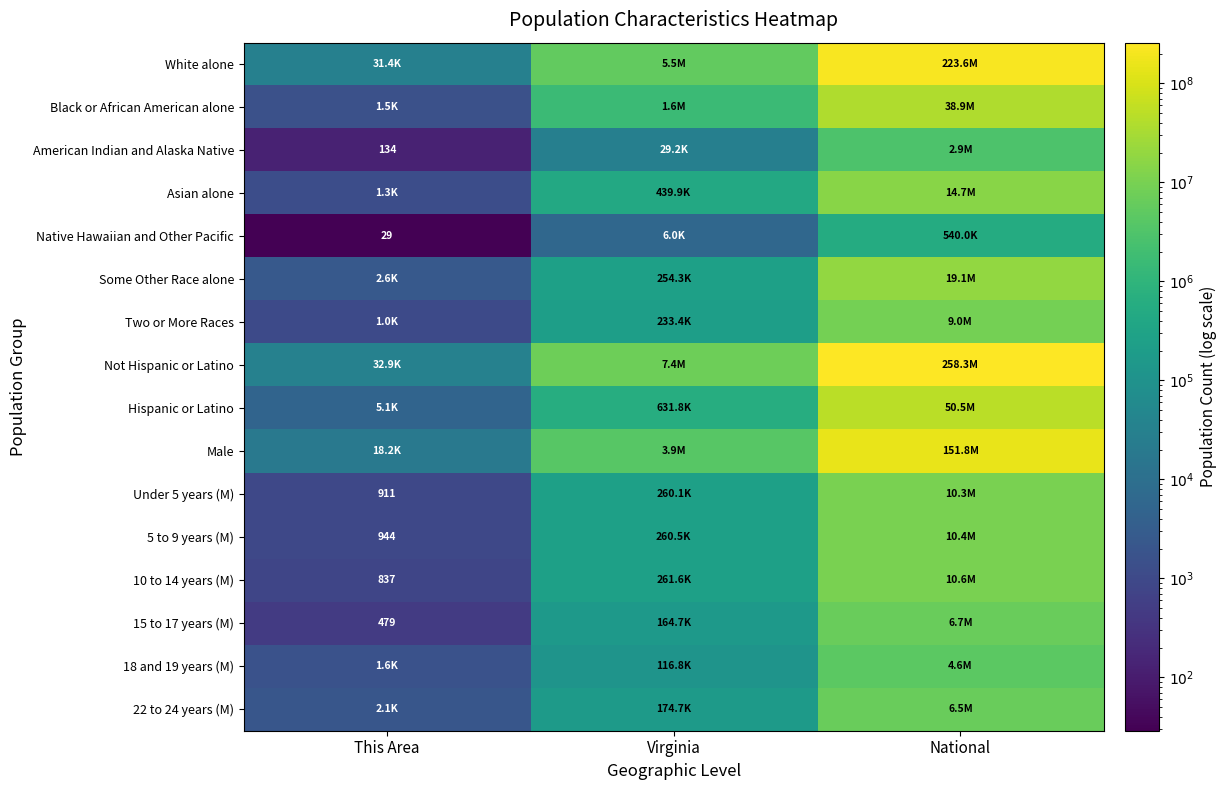

How many data points in 5 to 9 years (M) are above 260549?

1